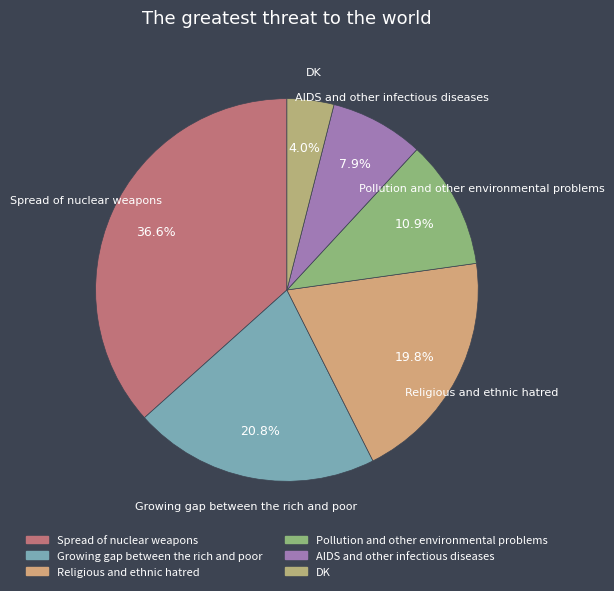

Does Growing gap between the rich and poor account for over 50% of the chart?

No